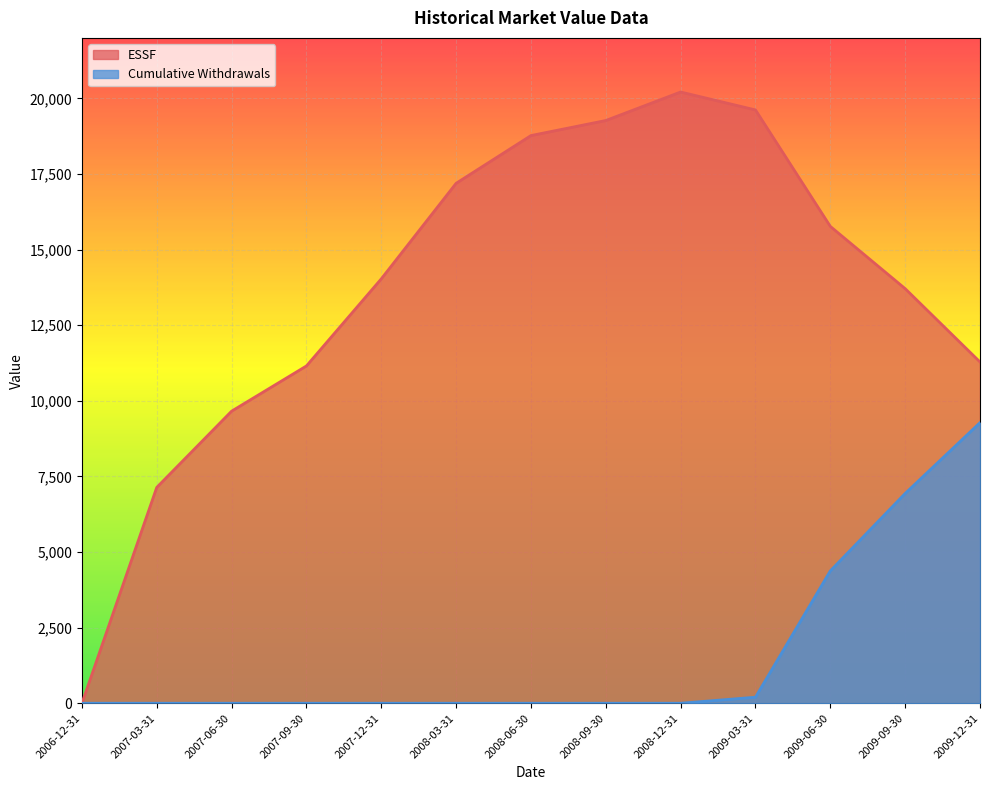

How many distinct data groups are displayed?

2